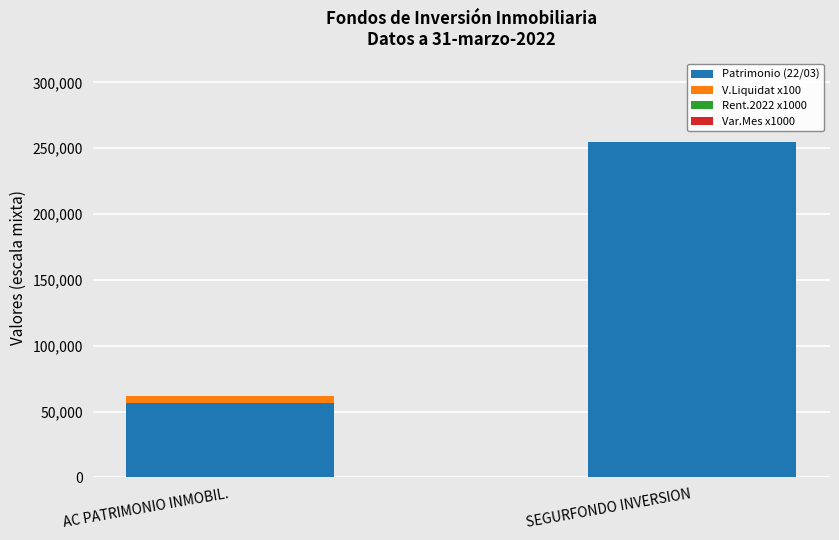

What is the total value across all series at SEGURFONDO INVERSION?

254347.0